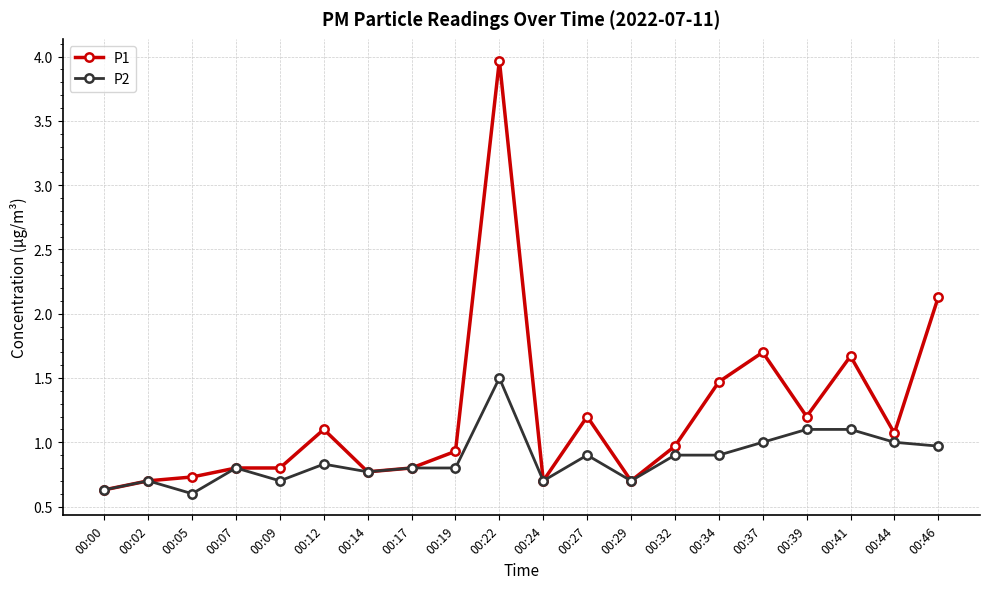

Reading left to right, transcribe all the data shown in this chart.

P1: 00:00=0.6	00:02=0.7	00:05=0.7	00:07=0.8	00:09=0.8	00:12=1.1	00:14=0.8	00:17=0.8	00:19=0.9	00:22=4.0	00:24=0.7	00:27=1.2	00:29=0.7	00:32=1.0	00:34=1.5	00:37=1.7	00:39=1.2	00:41=1.7	00:44=1.1	00:46=2.1
P2: 00:00=0.6	00:02=0.7	00:05=0.6	00:07=0.8	00:09=0.7	00:12=0.8	00:14=0.8	00:17=0.8	00:19=0.8	00:22=1.5	00:24=0.7	00:27=0.9	00:29=0.7	00:32=0.9	00:34=0.9	00:37=1.0	00:39=1.1	00:41=1.1	00:44=1.0	00:46=1.0